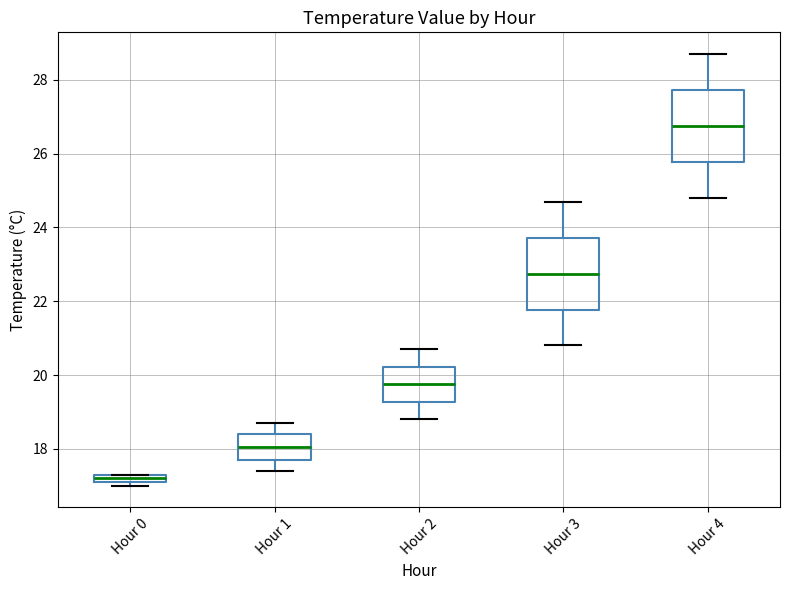

Which box's median line is the highest?

Hour 4